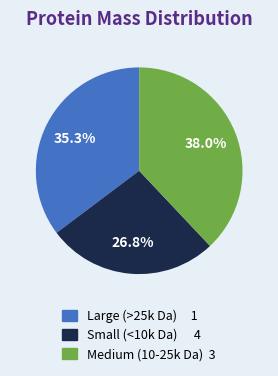

Is there a majority slice in this chart?

No